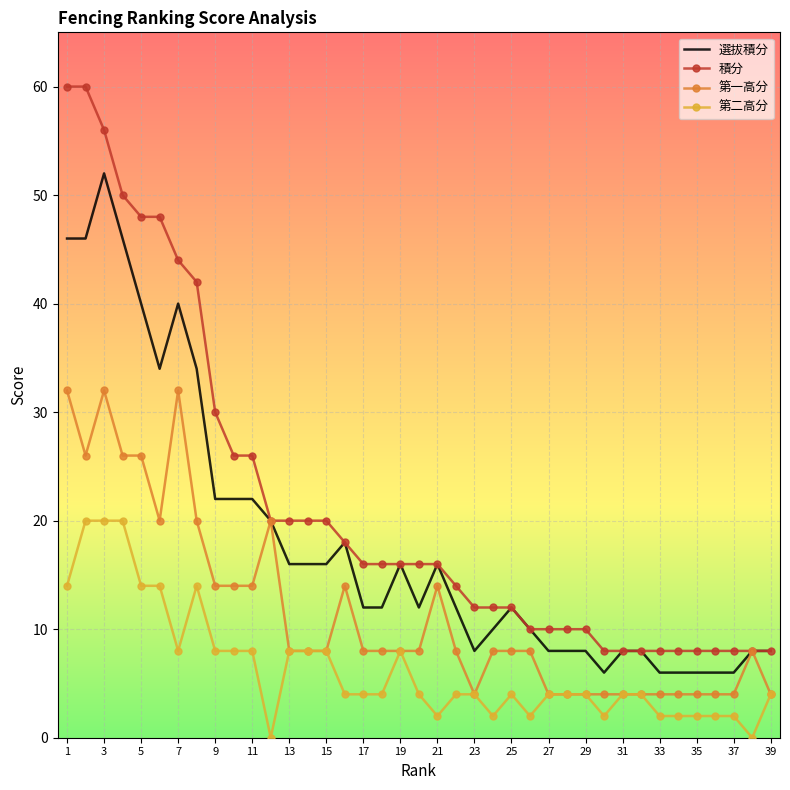

True or false: 第二高分 and 積分 intersect in this chart.

False